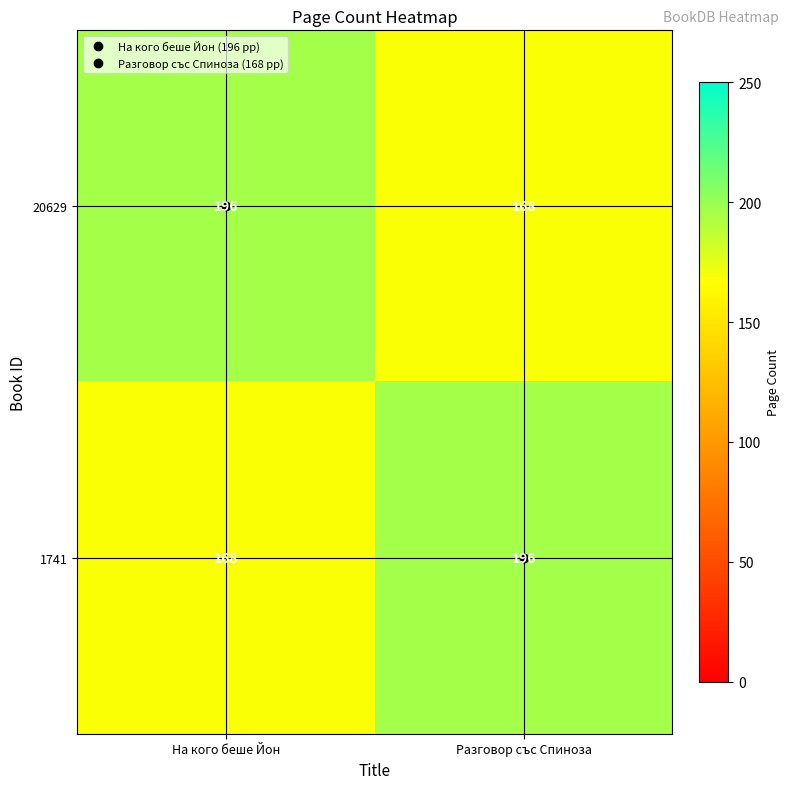

What is the maximum value for 20629?

196